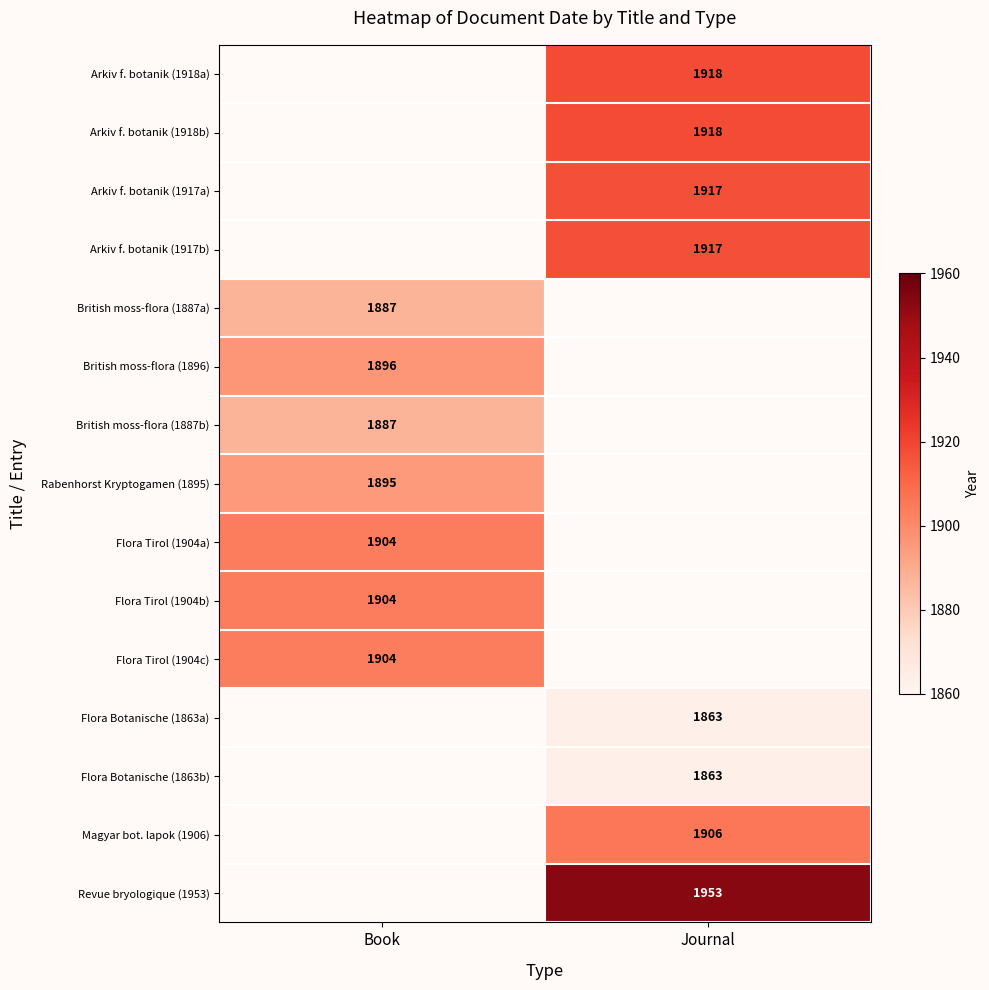

Is the value of Arkiv f. botanik (1918a) at Journal greater than the value of Magyar bot. lapok (1906) at Journal?

Yes